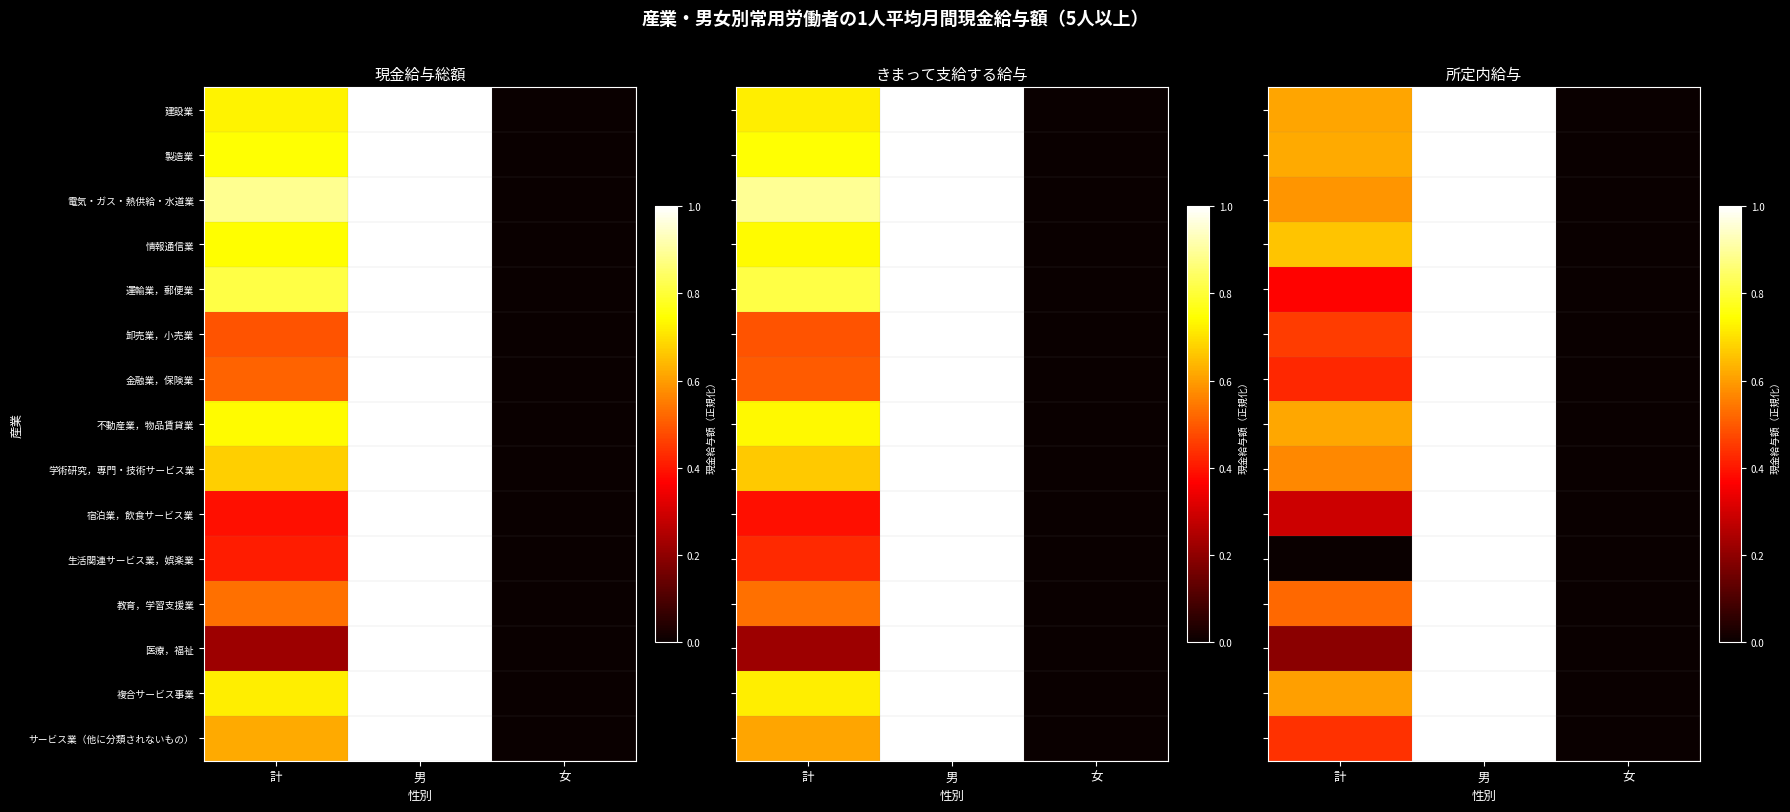

At 男, list the series in order from smallest to largest.

建設業, 製造業, 電気・ガス・熱供給・水道業, 情報通信業, 運輸業，郵便業, 卸売業，小売業, 金融業，保険業, 不動産業，物品賃貸業, 学術研究，専門・技術サービス業, 宿泊業，飲食サービス業, 生活関連サービス業，娯楽業, 教育，学習支援業, 医療，福祉, 複合サービス事業, サービス業（他に分類されないもの）